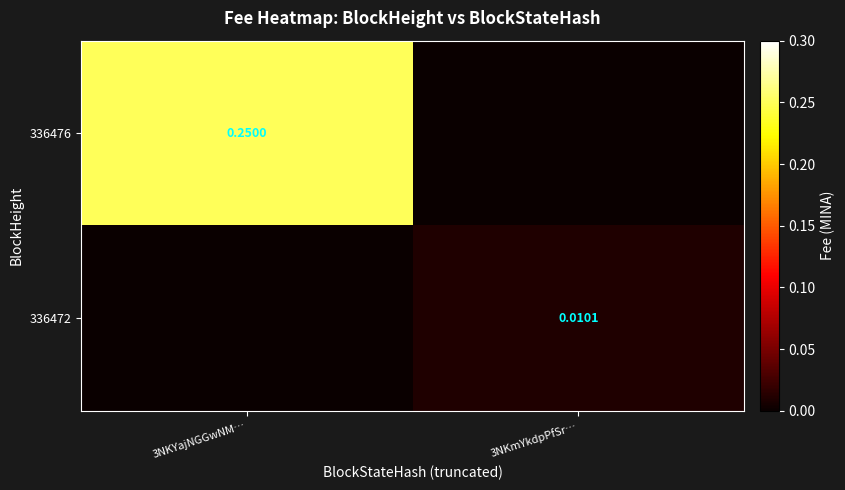

List the series in order of their peak value, lowest first.

336472, 336476